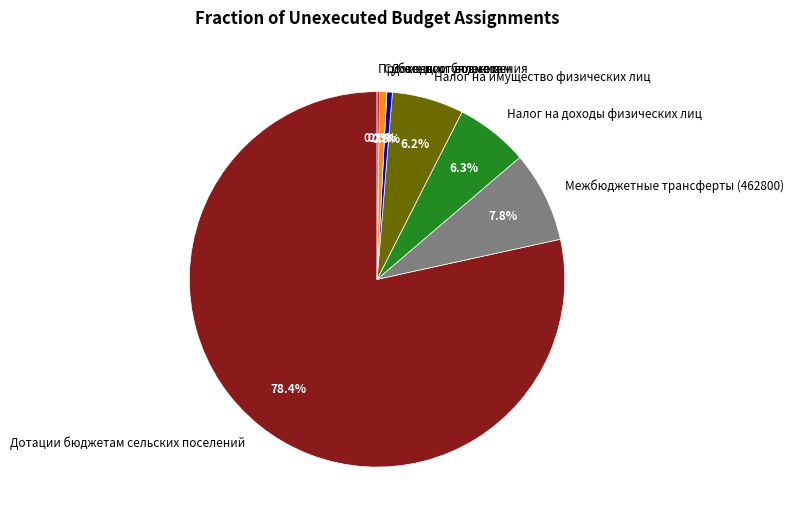

Which slice is the largest?

Дотации бюджетам сельских поселений